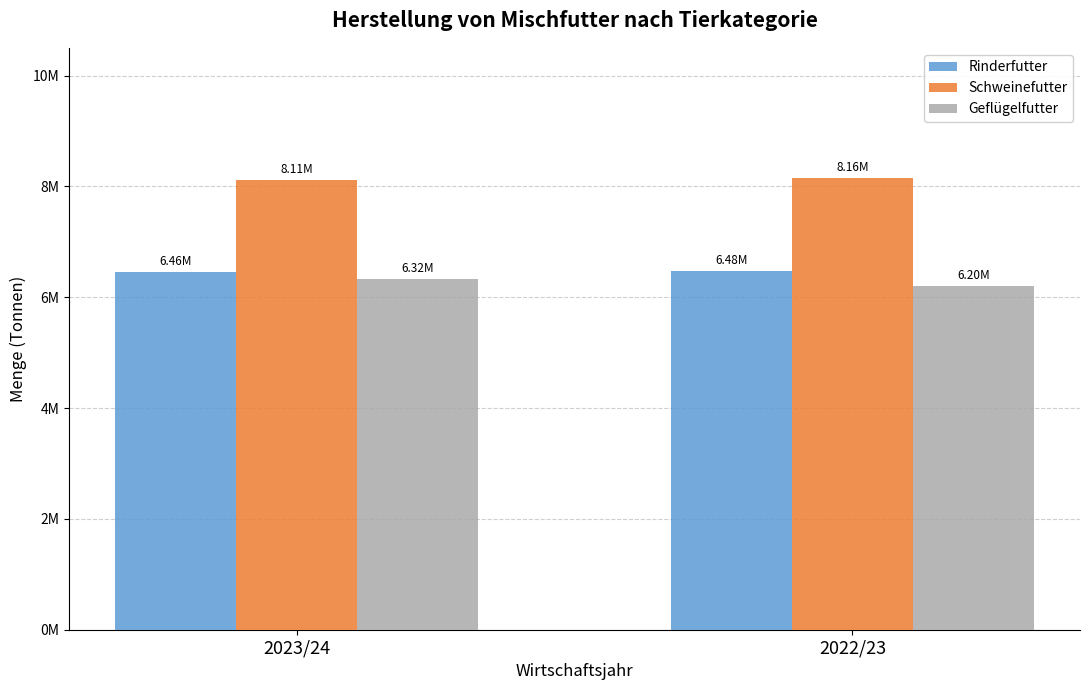

What are all the series names shown in the legend?

Rinderfutter, Schweinefutter, Geflügelfutter